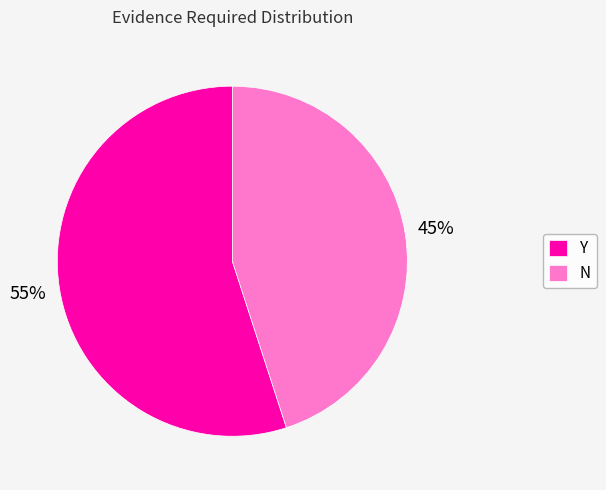

What is the majority slice?

Y